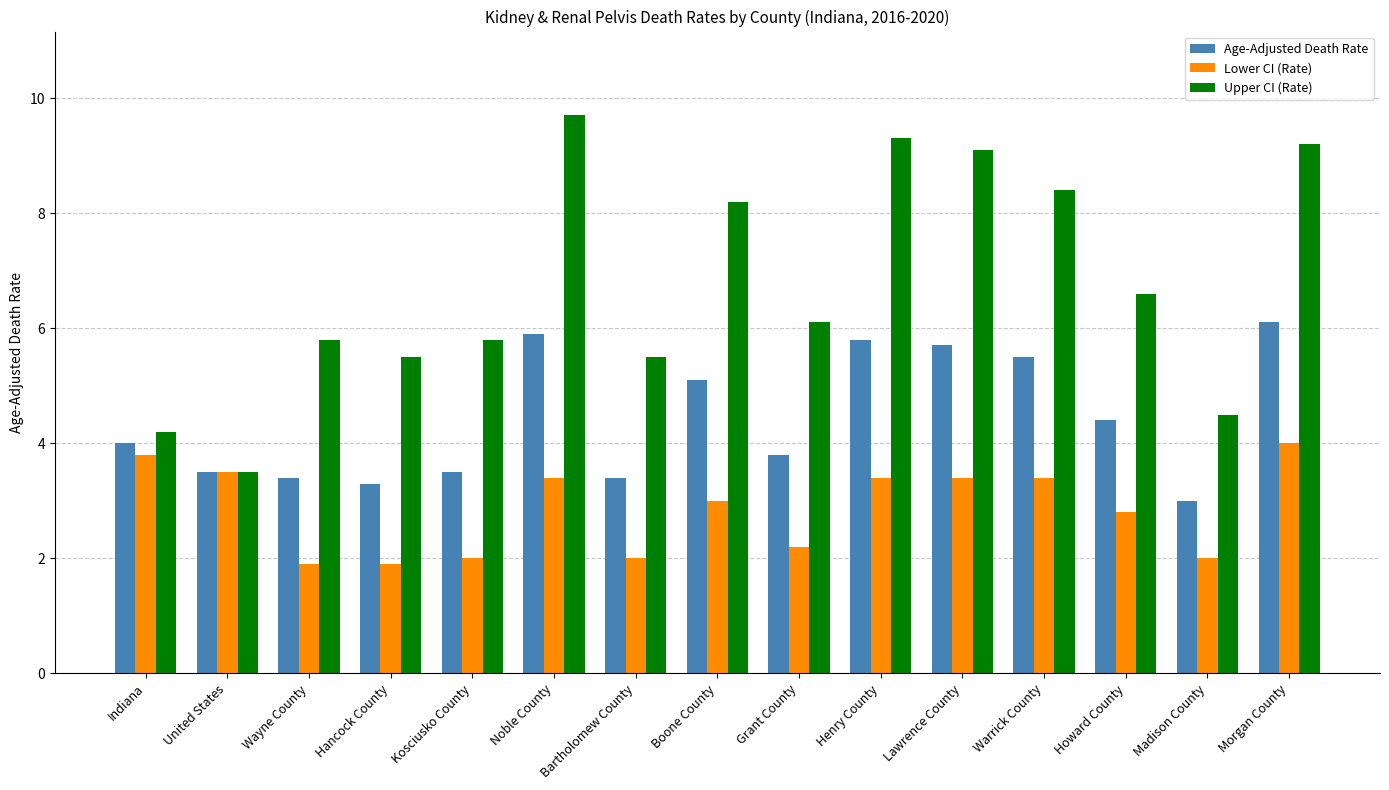

What is the total value across all series at Boone County?

16.3